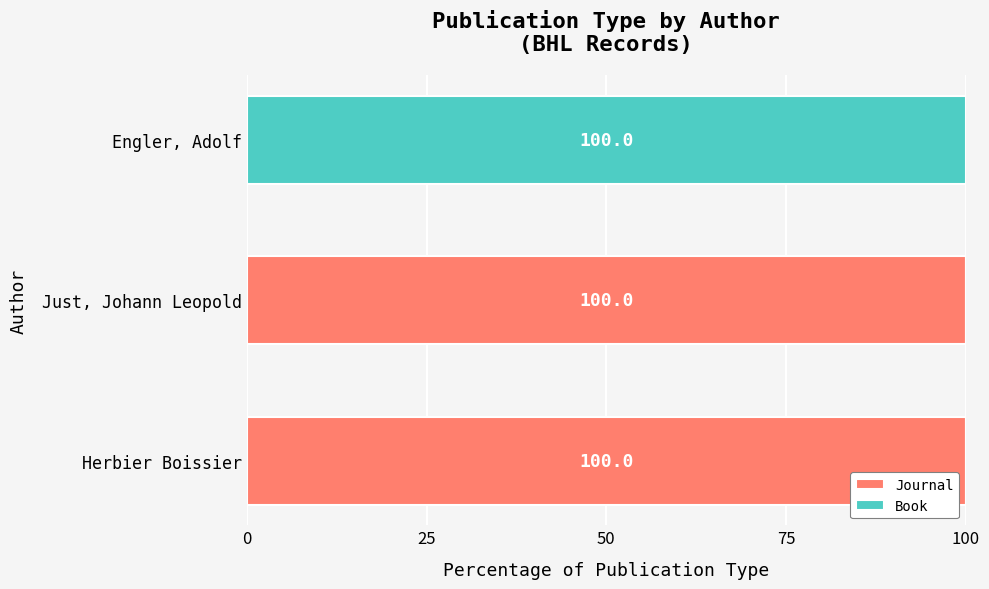

What is the total value across all series at Engler, Adolf?

100